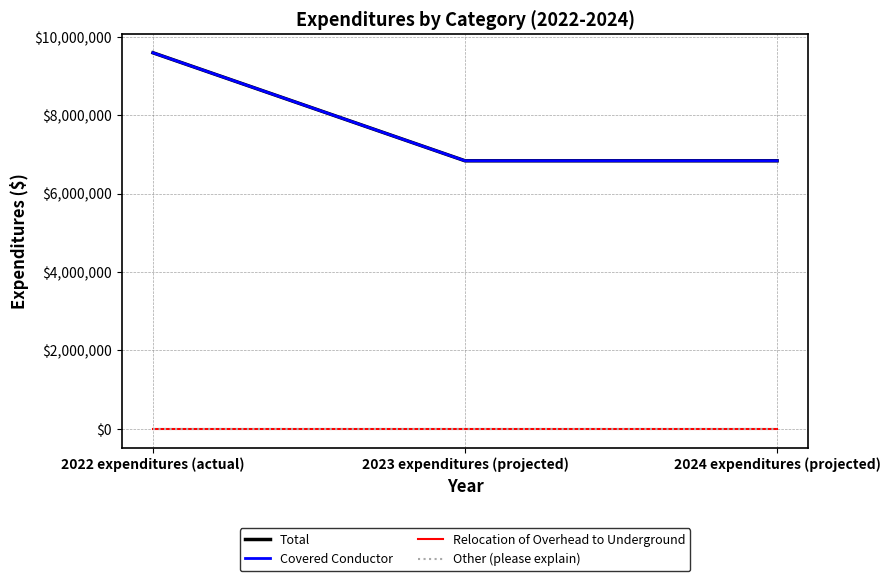

What is the minimum value for Covered Conductor?

6836714.0